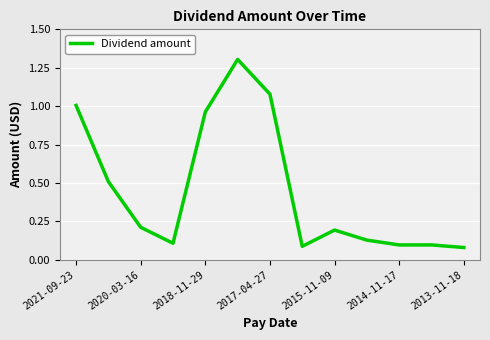

What is the difference between the maximum and minimum values?

1.2